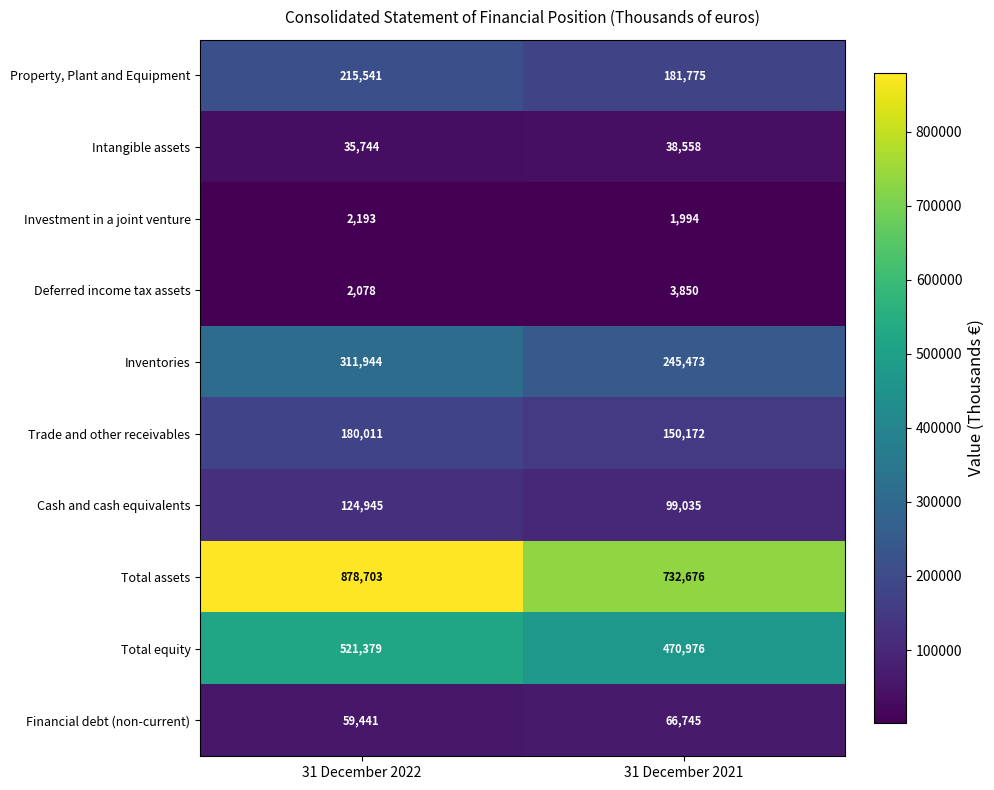

Is it true that Property, Plant and Equipment equals 262389 at 31 December 2021?

False